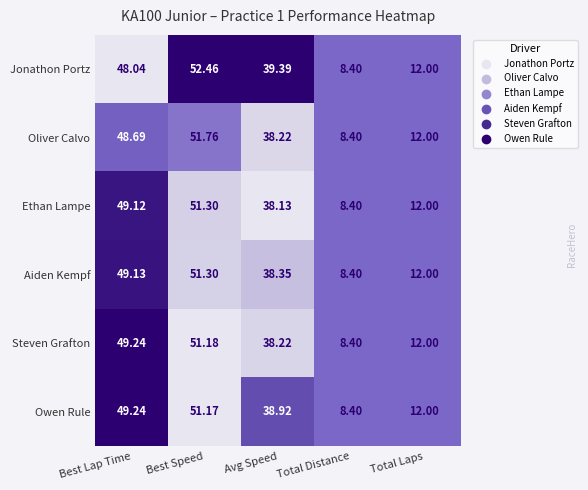

Which category has the lowest value in the Owen Rule series?

Total Distance